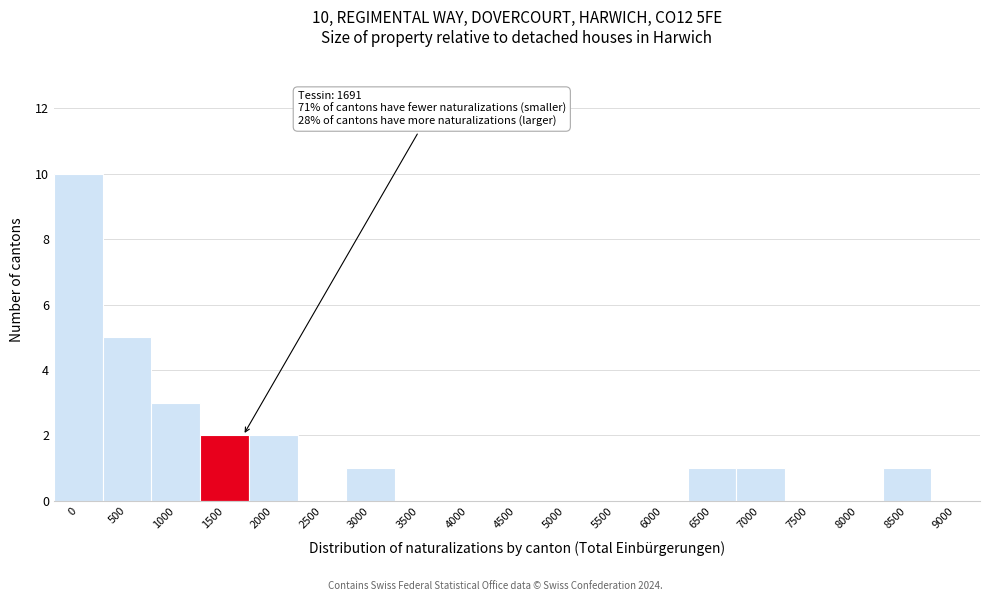

Reading left to right, extract all data points from this chart.

0=10	500=5	1000=3	1500=2	2000=2	2500=0	3000=1	3500=0	4000=0	4500=0	5000=0	5500=0	6000=0	6500=1	7000=1	7500=0	8000=0	8500=1	9000=0